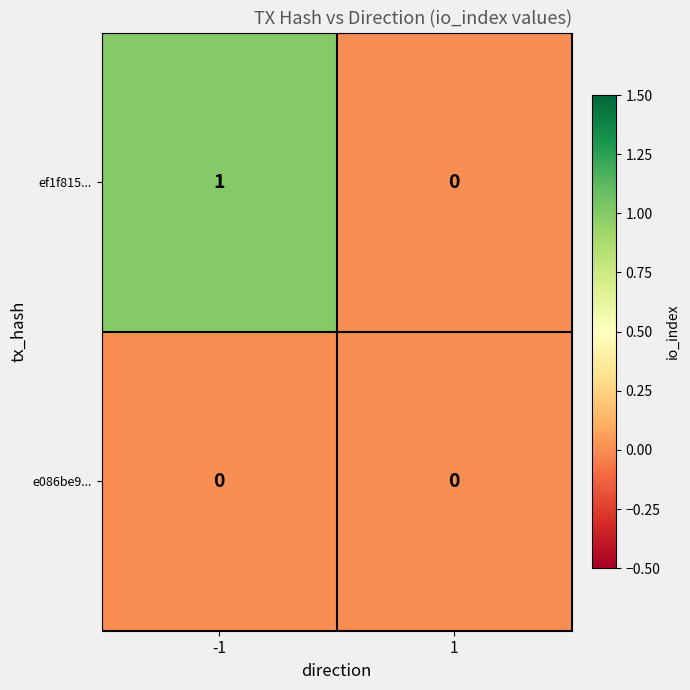

What is the difference between the highest and lowest values at -1?

1